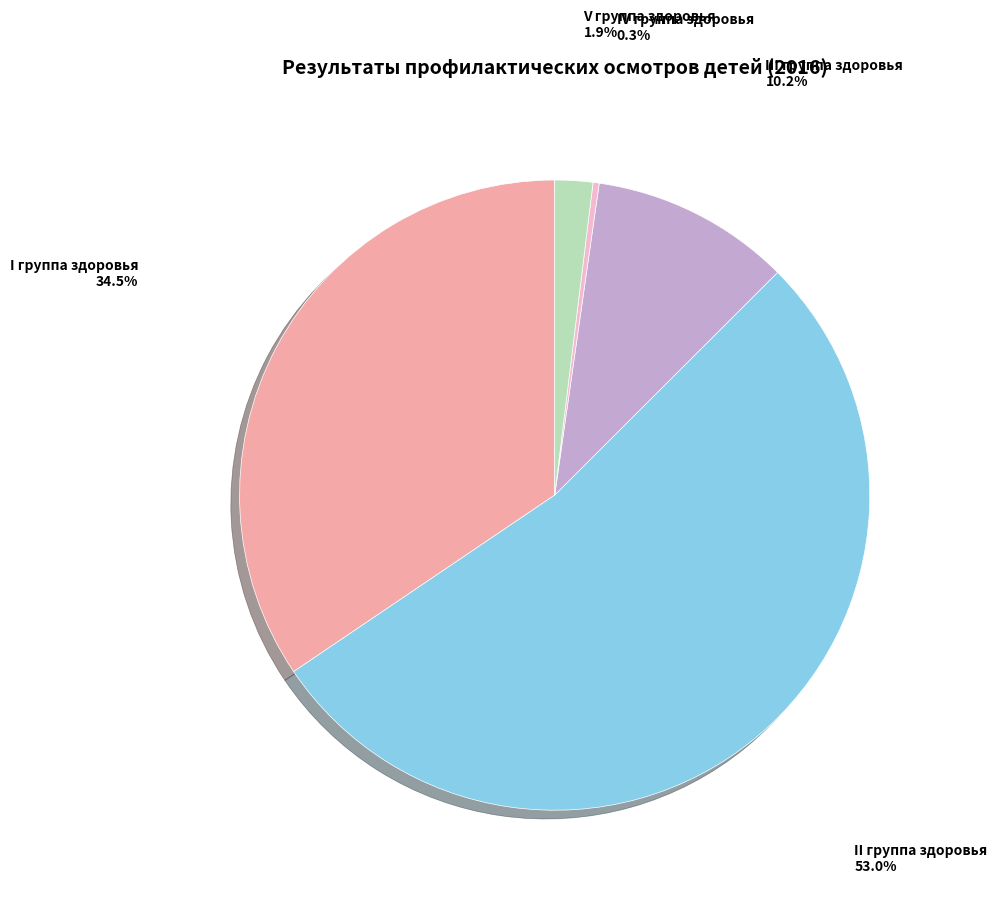

To the nearest percent, what is the average slice percentage?

20%